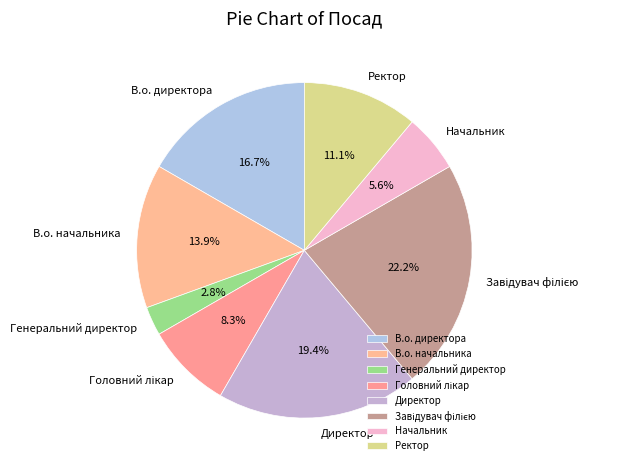

Is the sum of Ректор and Начальник greater than half?

No